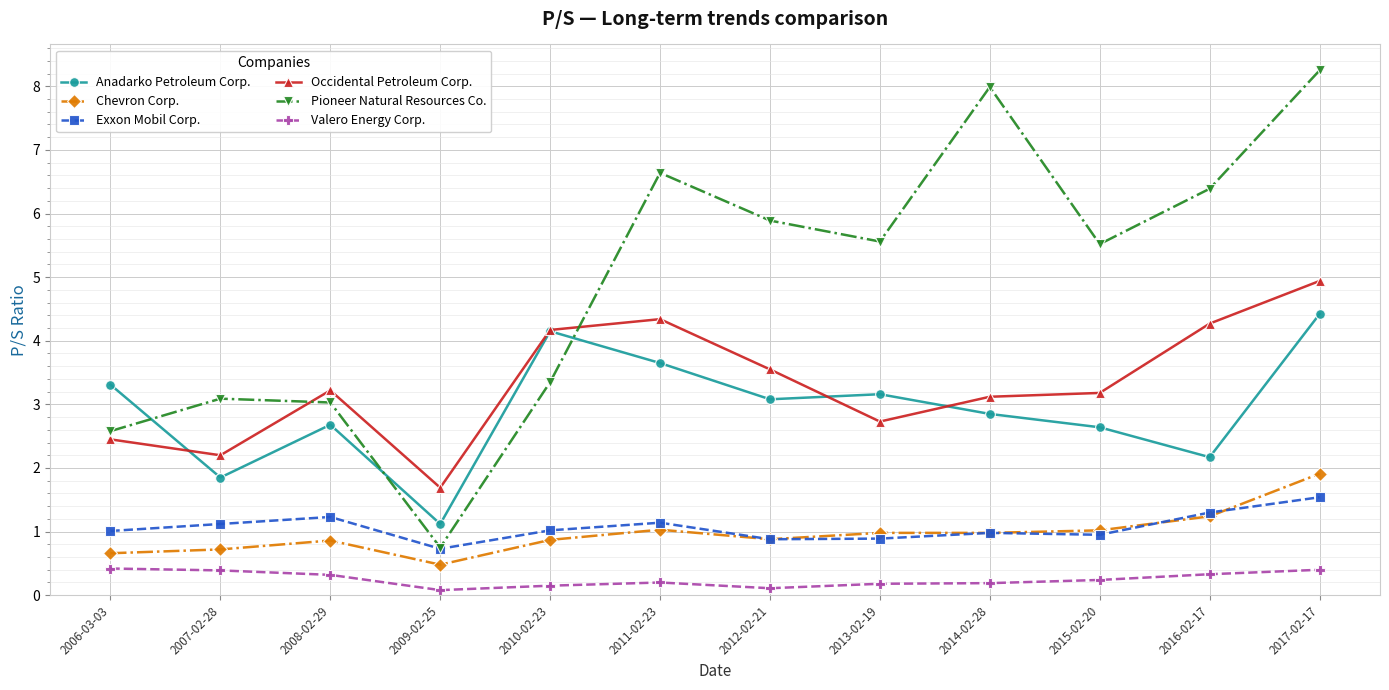

What is the minimum value shown in the chart?

0.1